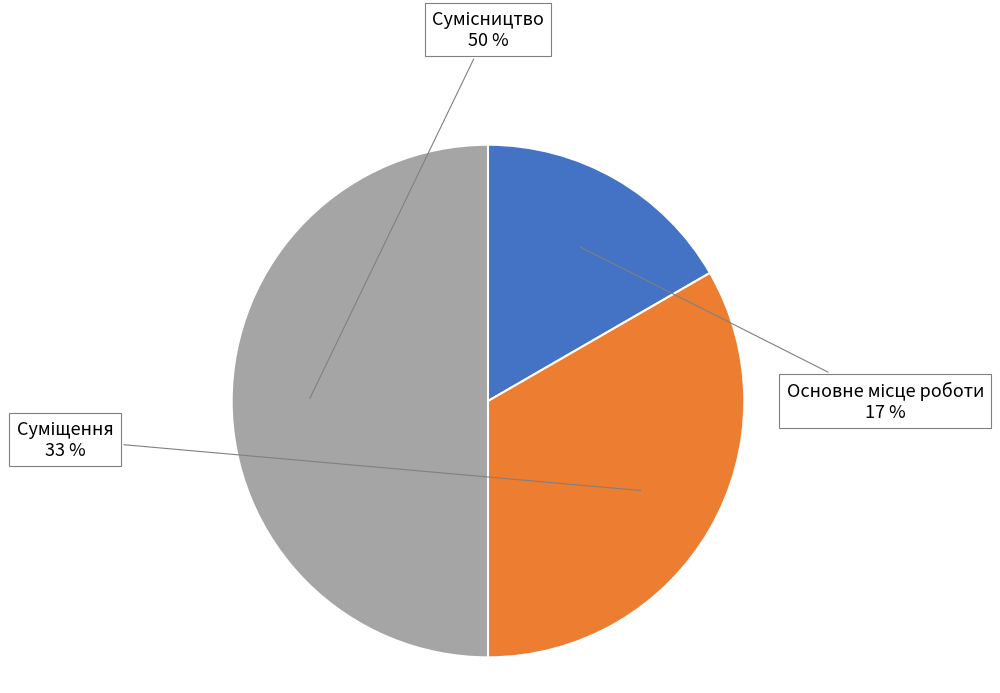

To the nearest percent, what is the difference between the largest and smallest slice percentages?

33%